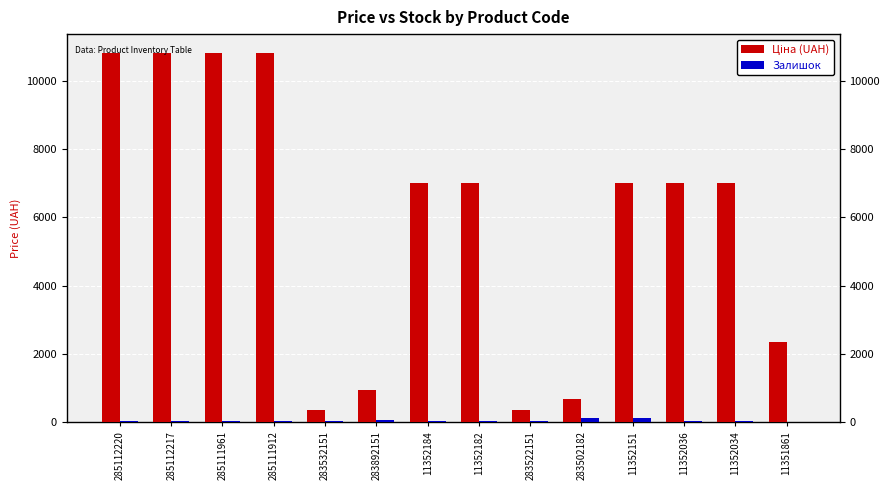

What is the total value across all series at 11352034?

7034.7